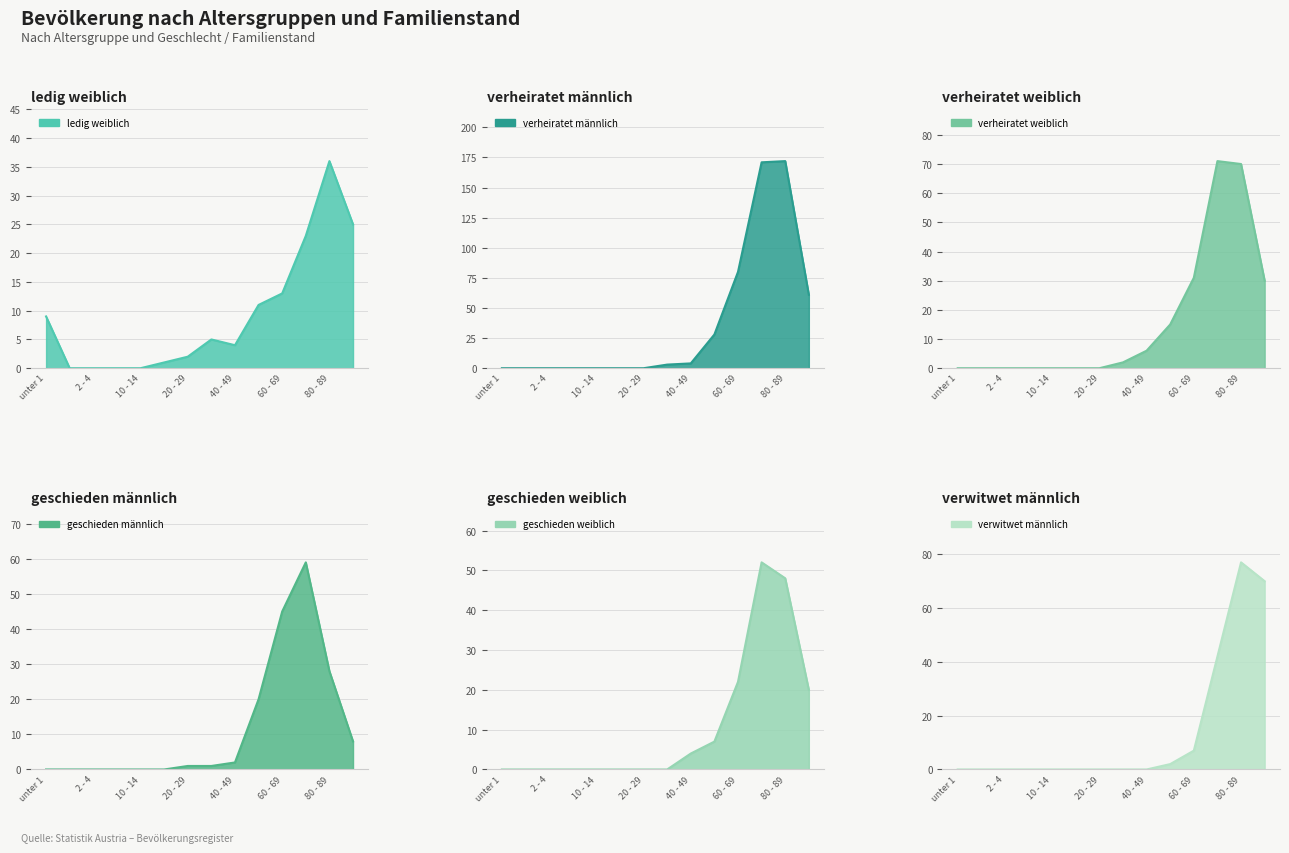

What position from the right is 60 - 69?

4